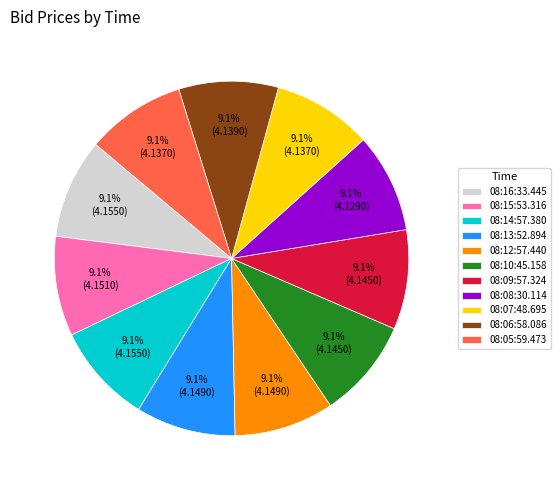

To the nearest percent, what is the average slice percentage?

9%